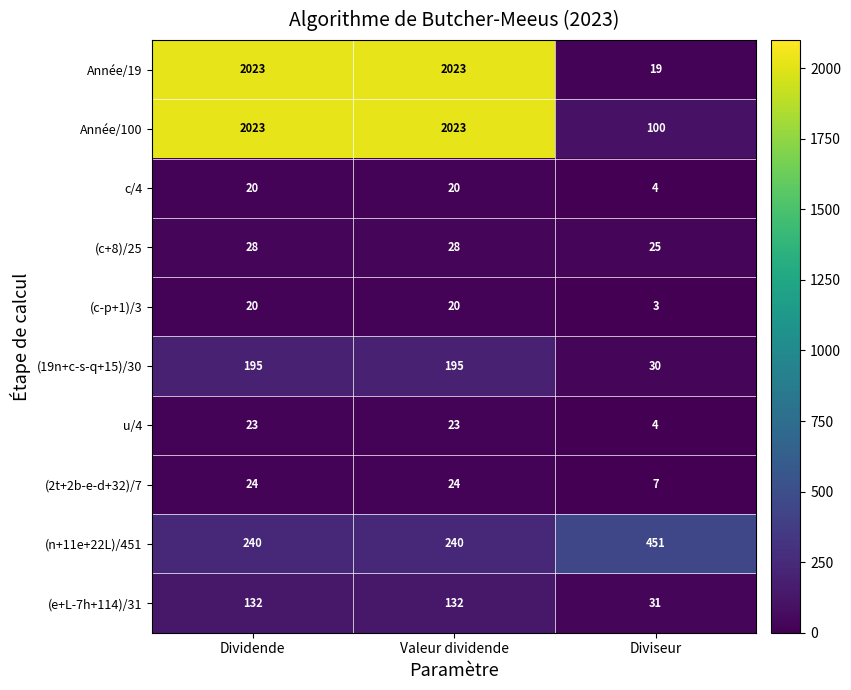

Which series has the largest total across all categories?

Année/100